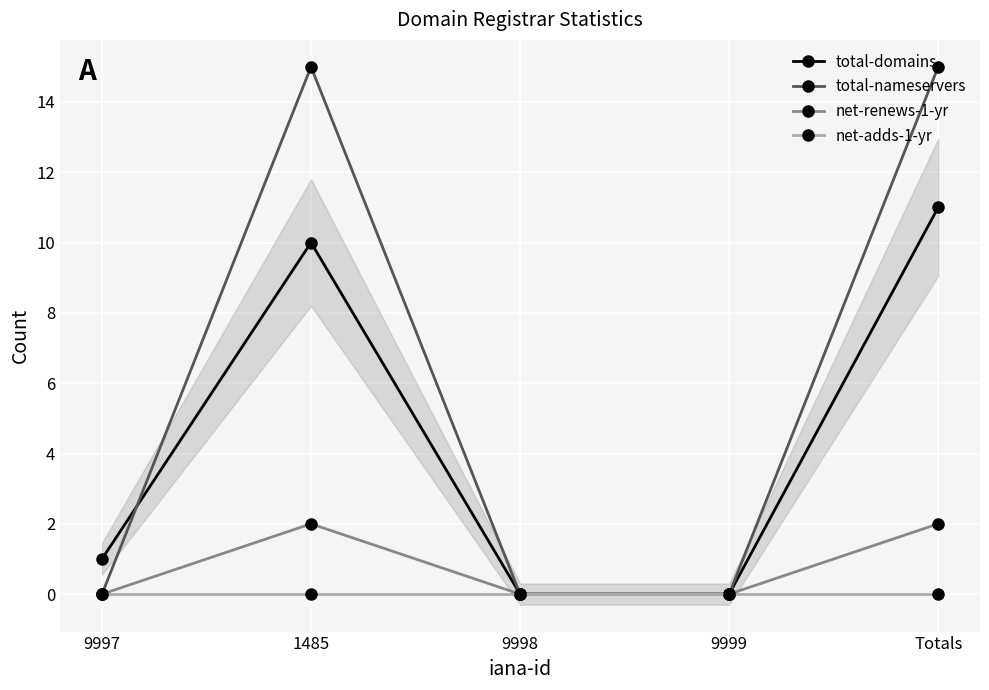

What position from the left is 9998?

3